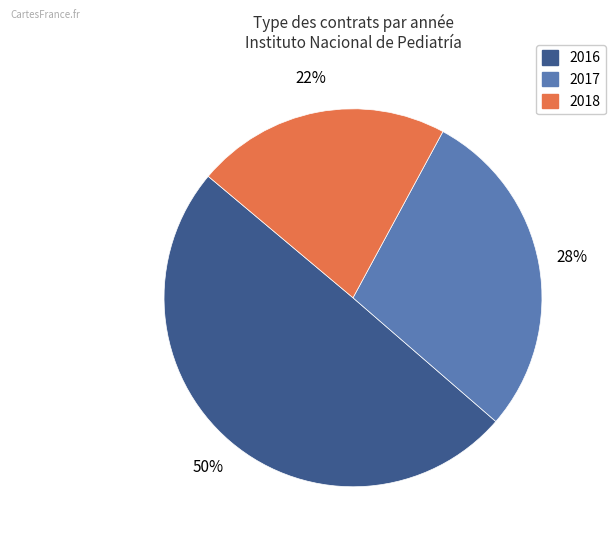

How many segments does this pie chart have?

3